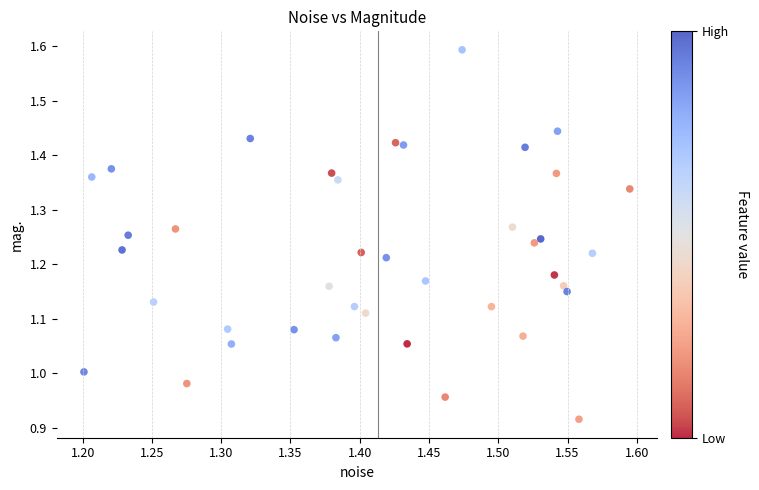

What is the range of Y values (max minus min)?

0.7